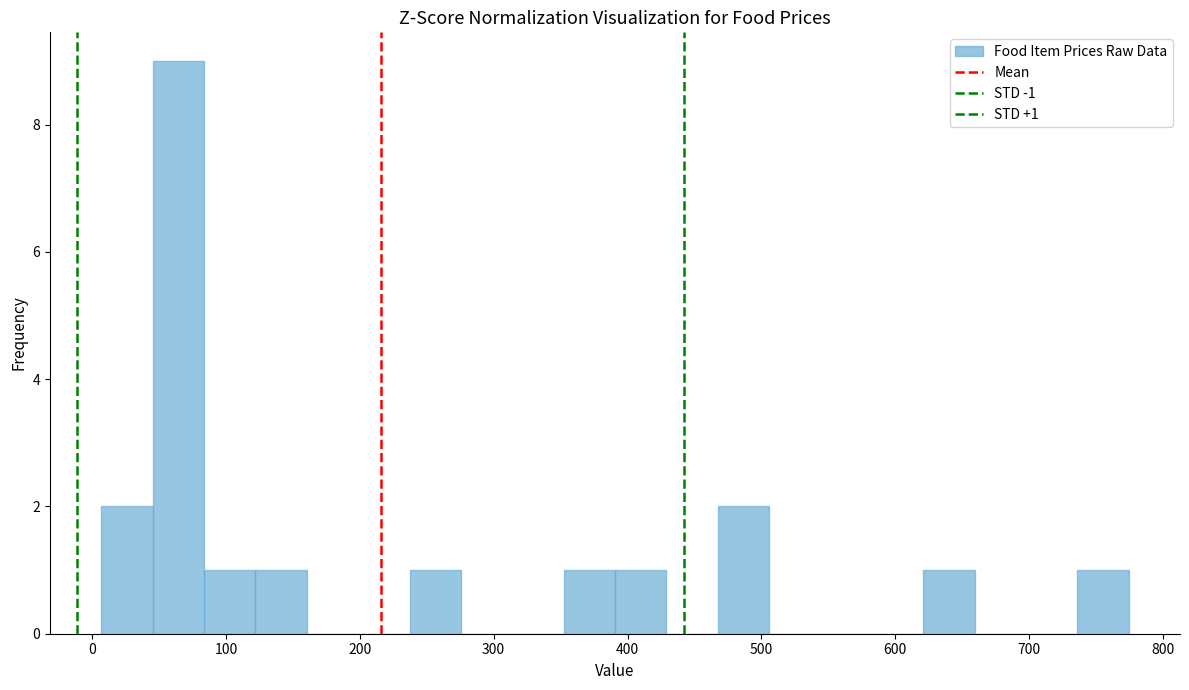

Read against the x-axis, roughly where is the centre of the tallest bar?

60